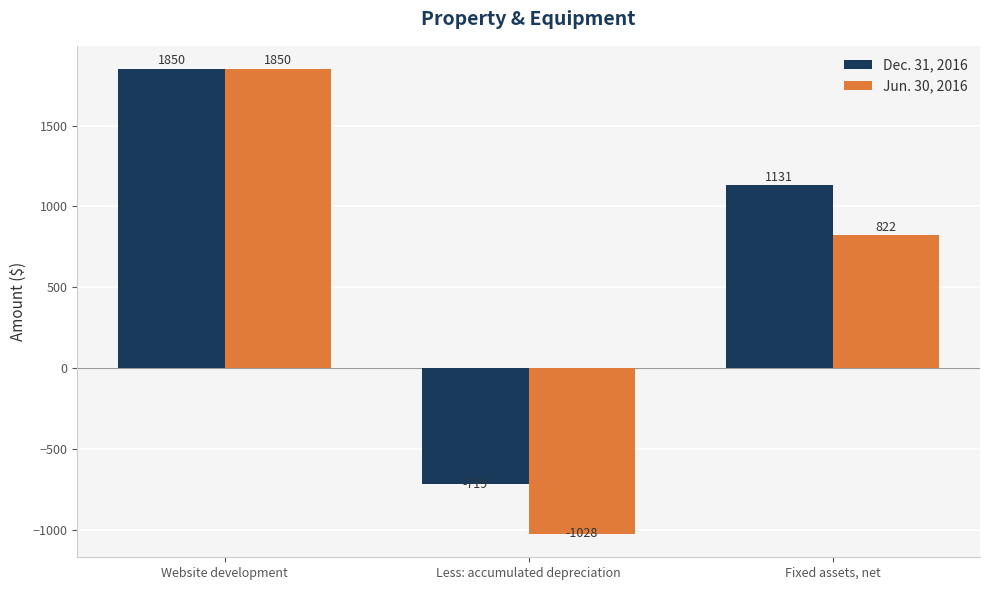

Reading right to left, extract all data points from this chart.

Dec. 31, 2016: 1131	-719	1850
Jun. 30, 2016: 822	-1028	1850